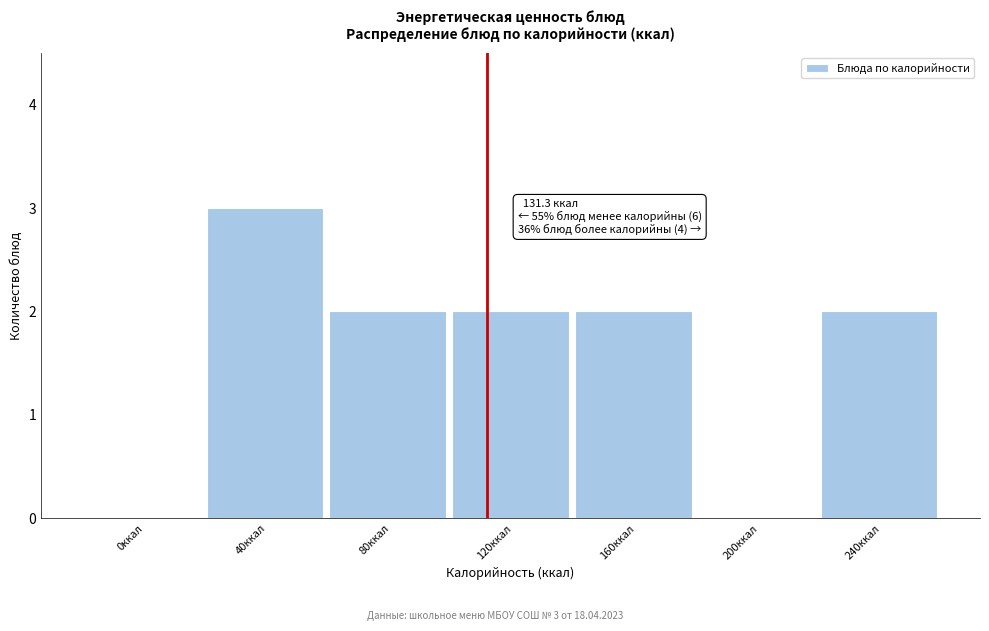

Reading left to right, what are all the values shown in this chart?

0ккал=0	40ккал=3	80ккал=2	120ккал=2	160ккал=2	200ккал=0	240ккал=2